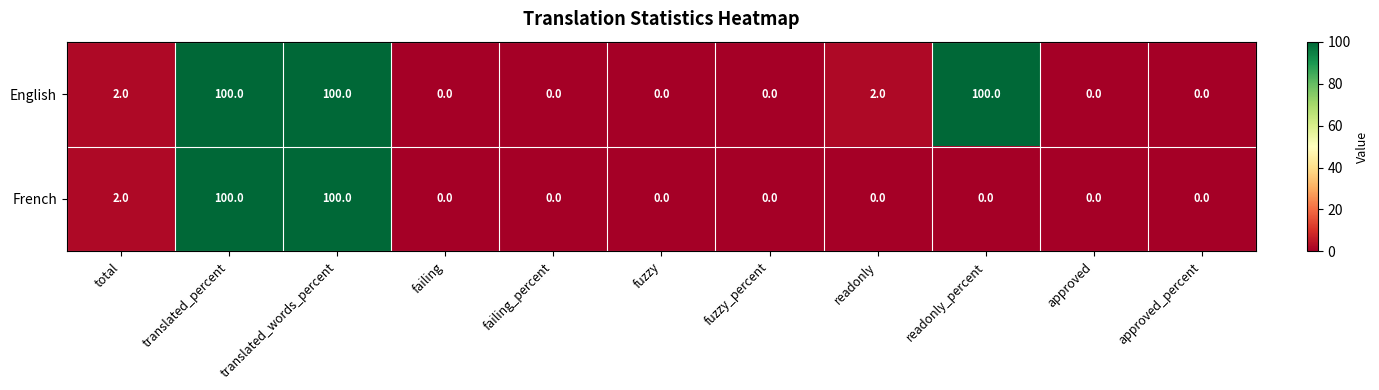

What is the sum of all English values?

304